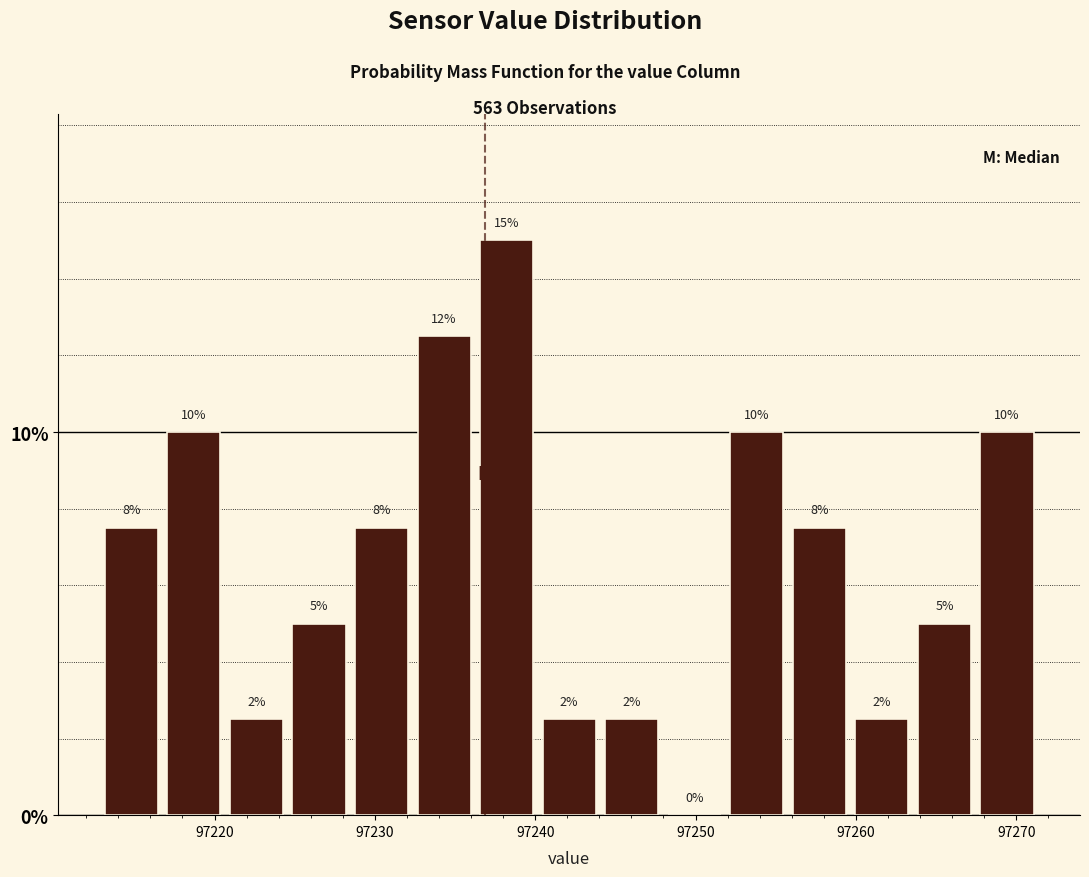

Around what value on the x-axis is the tallest bar? Give the approximate position of its centre, as read against the axis.

97238